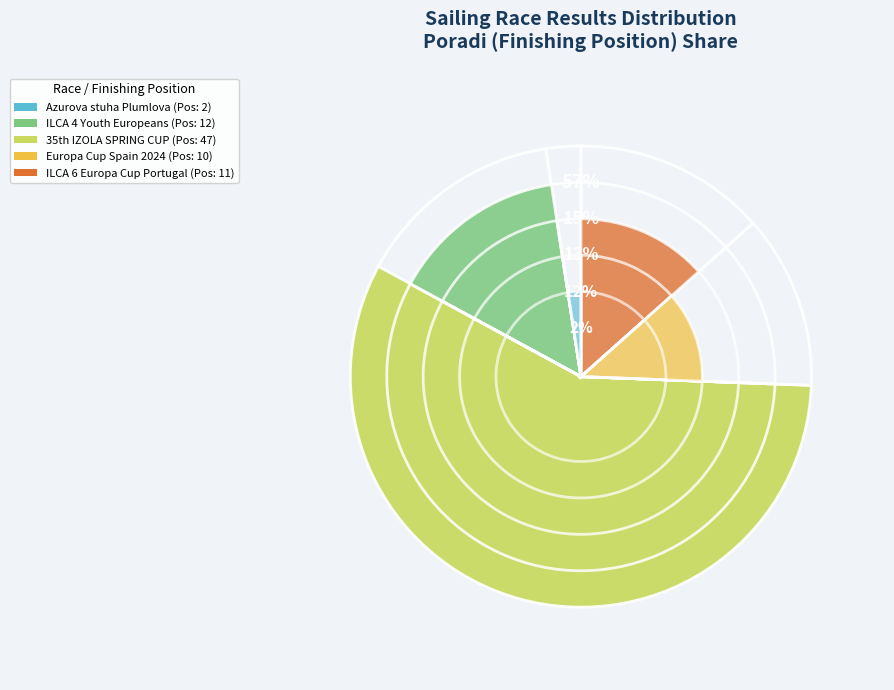

Does 244030 represent more than half of the total?

Yes